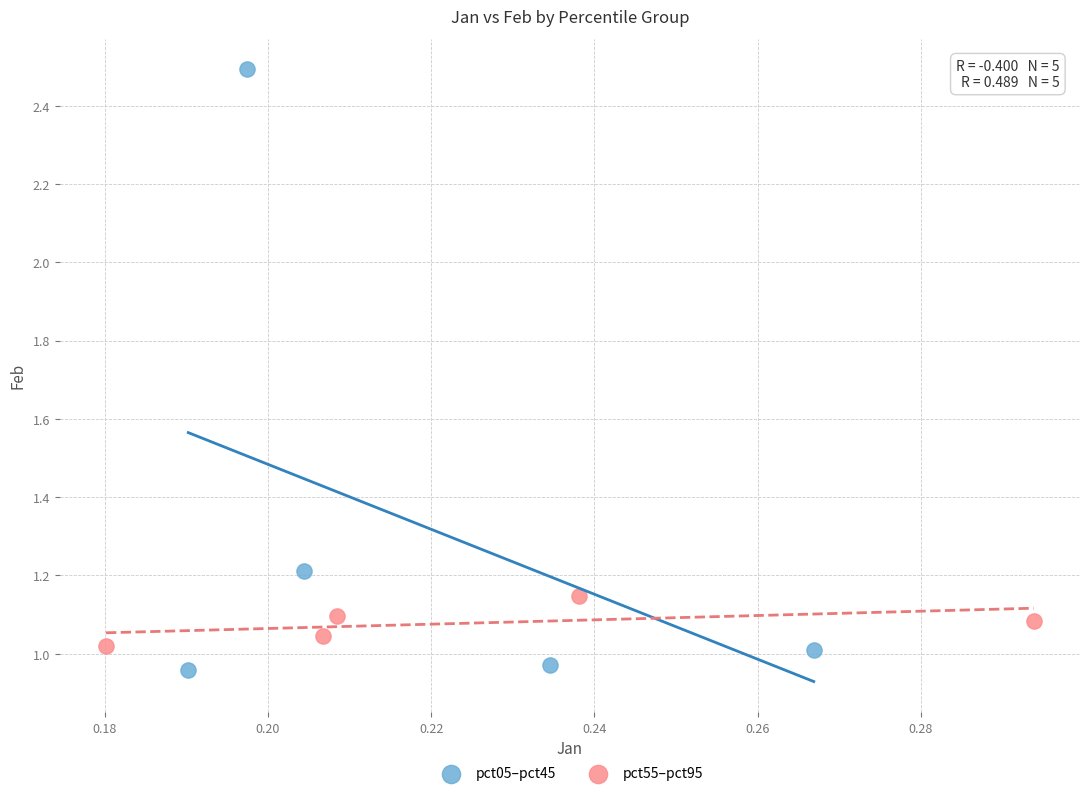

Which series contains the highest Y value?

pct05–pct45